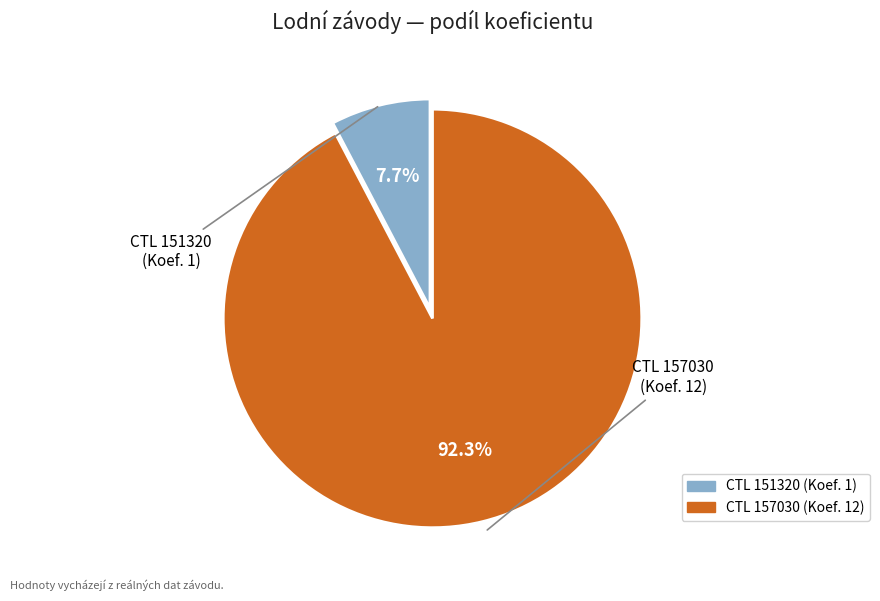

How many slices are in this pie chart?

2